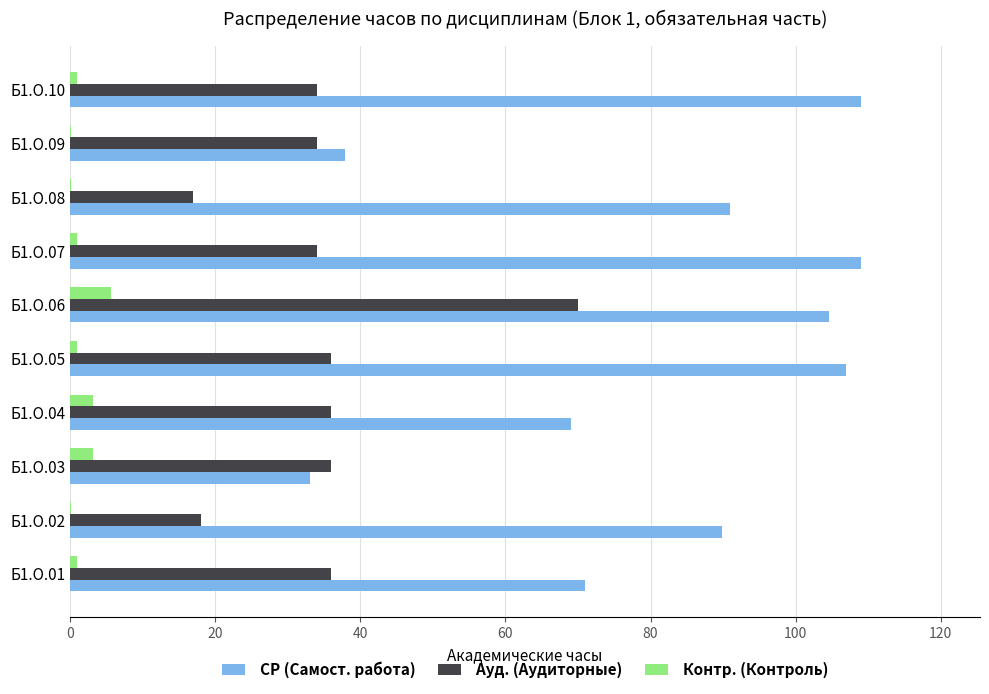

Which series has the largest total across all categories?

СР (Самост. работа)